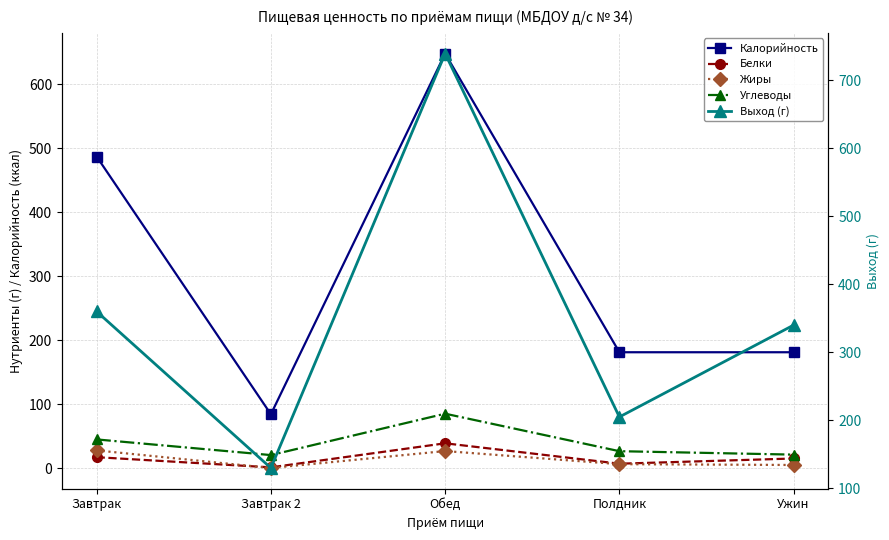

True or false: Углеводы and Выход (г) intersect in this chart.

False